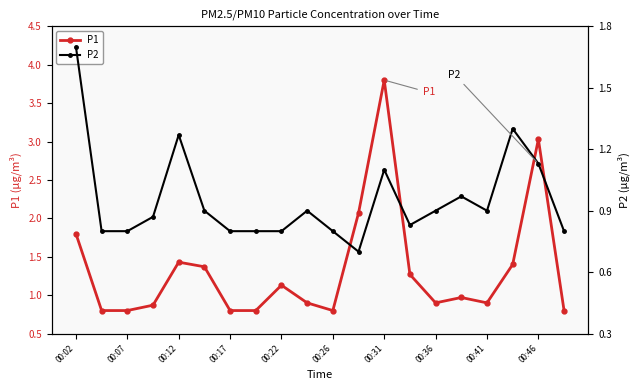

What is the difference between the maximum and minimum values in the P1 series?

3.0